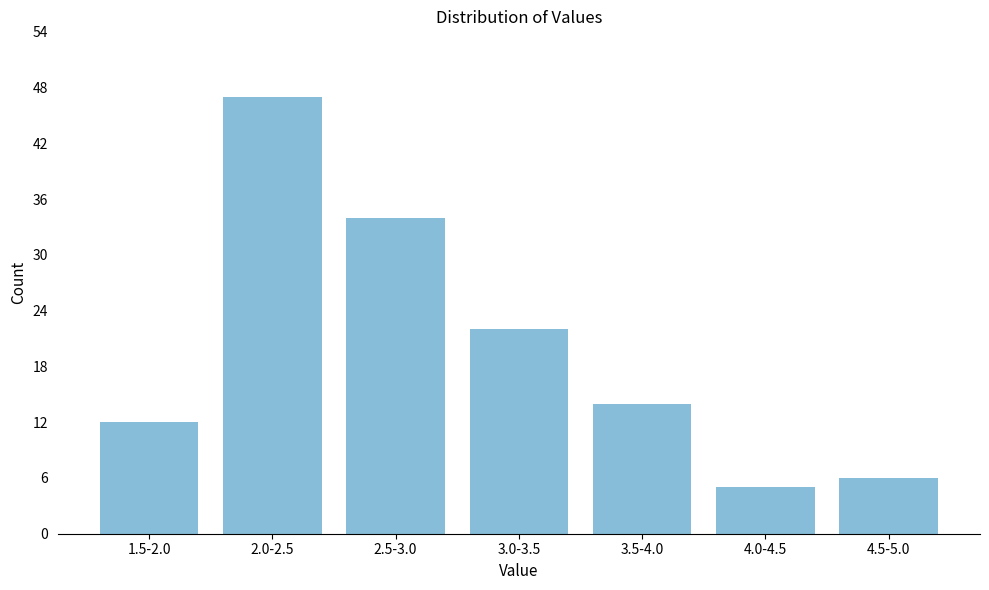

Reading left to right, extract all data points from this chart.

1.5-2.0=12	2.0-2.5=47	2.5-3.0=34	3.0-3.5=22	3.5-4.0=14	4.0-4.5=5	4.5-5.0=6